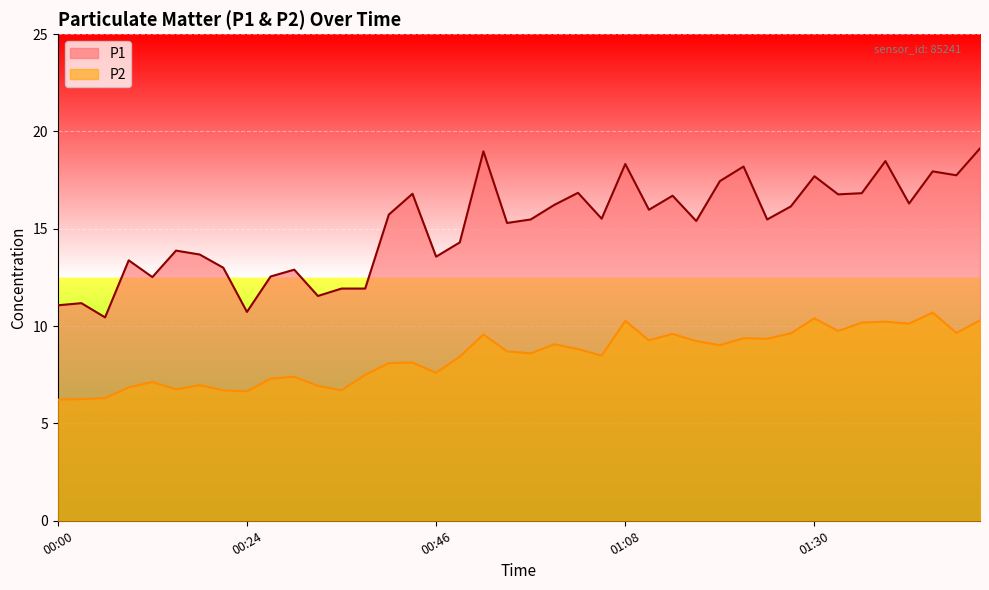

At which label does P2 first exceed 8?

00:39